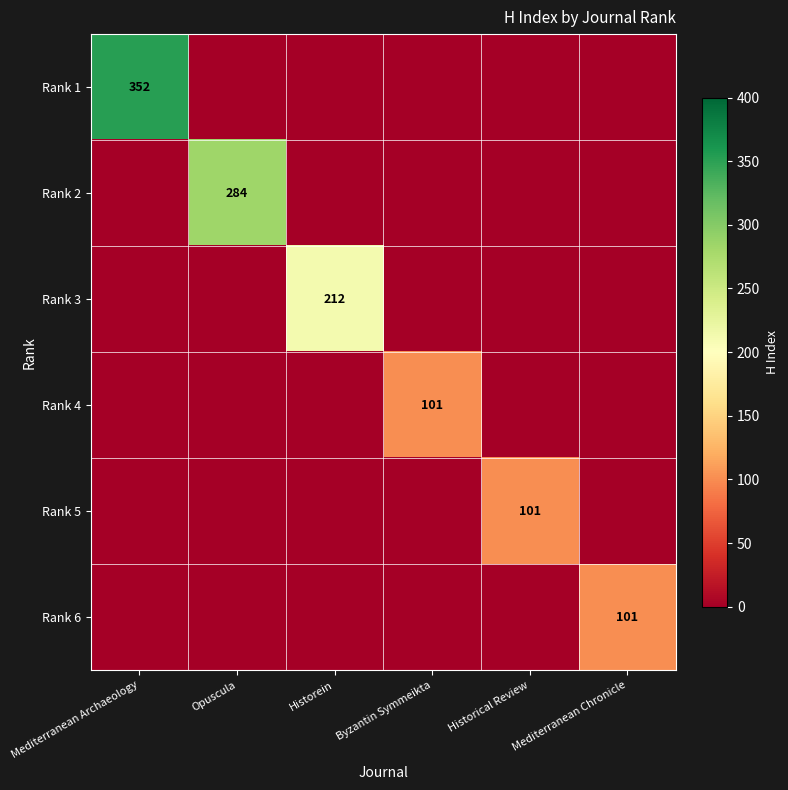

What is the spread (max minus min) of values at Historein?

212